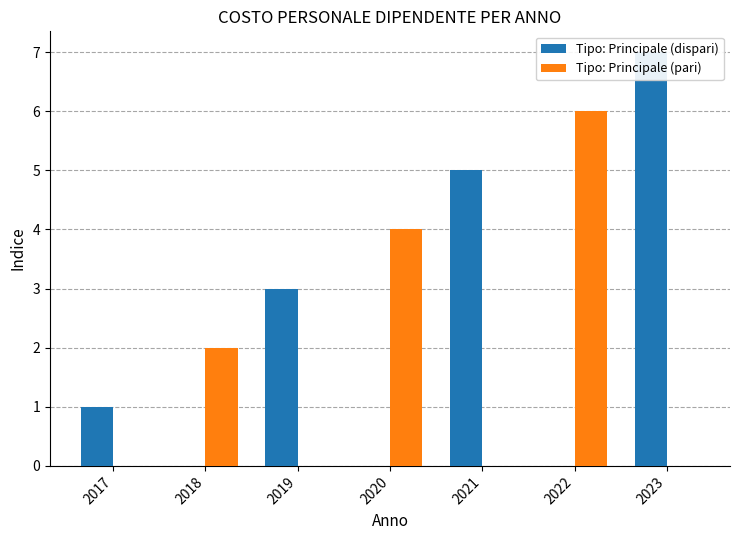

Does the chart contain any negative values?

No